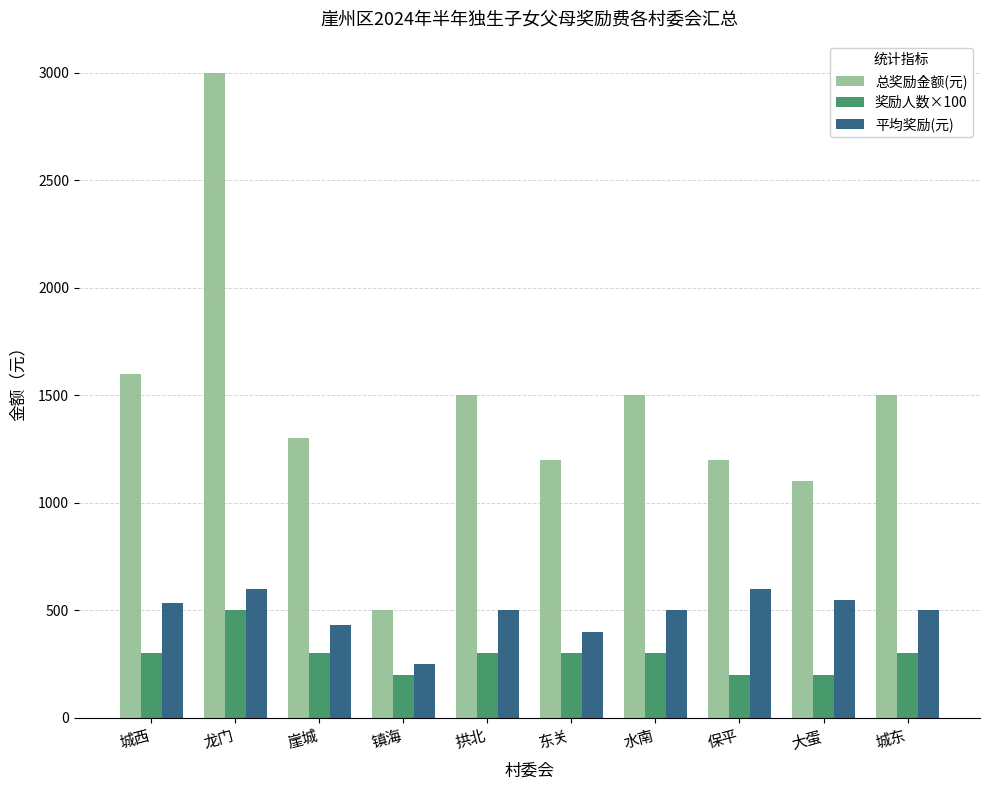

List the series in order of their peak value, highest first.

总奖励金额(元), 平均奖励(元), 奖励人数×100